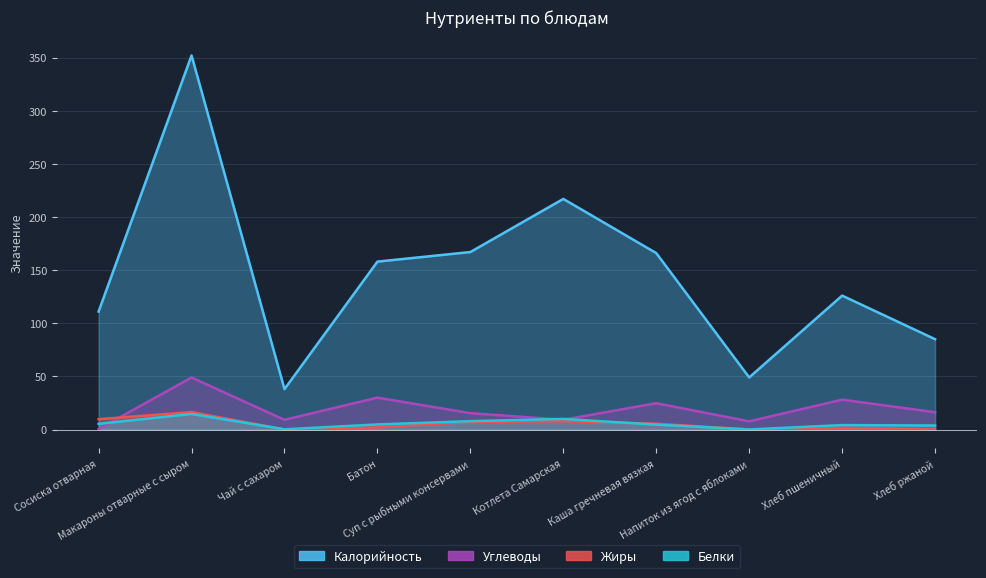

In Белки, how many points are higher than both neighbors (excluding endpoints)?

3